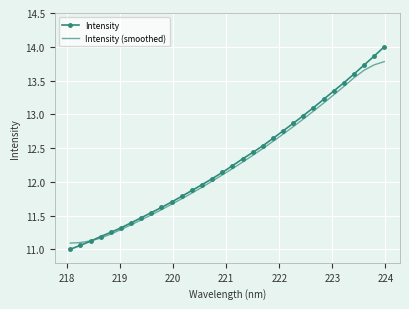

Rank the series by their maximum value, from lowest to highest.

Intensity (smoothed), Intensity